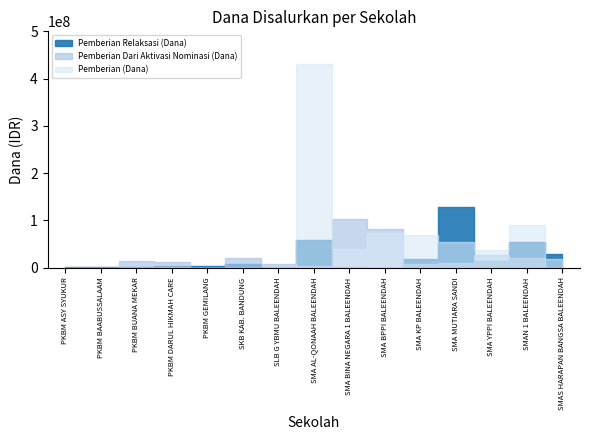

Which series has the widest spread of values?

Pemberian (Dana)